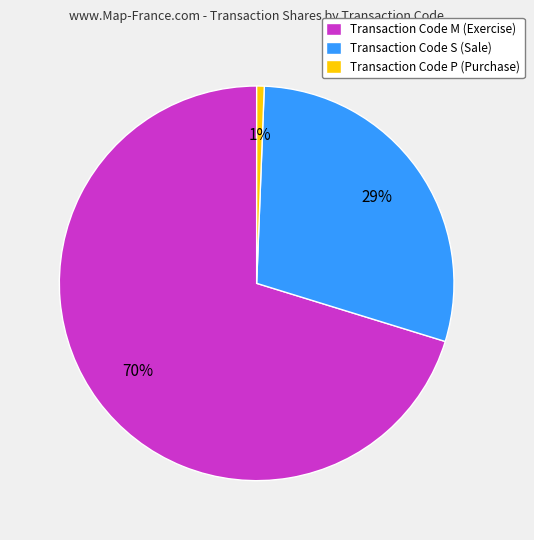

To the nearest percent, what is the combined percentage of Transaction Code P (Purchase) and Transaction Code M (Exercise)?

71%